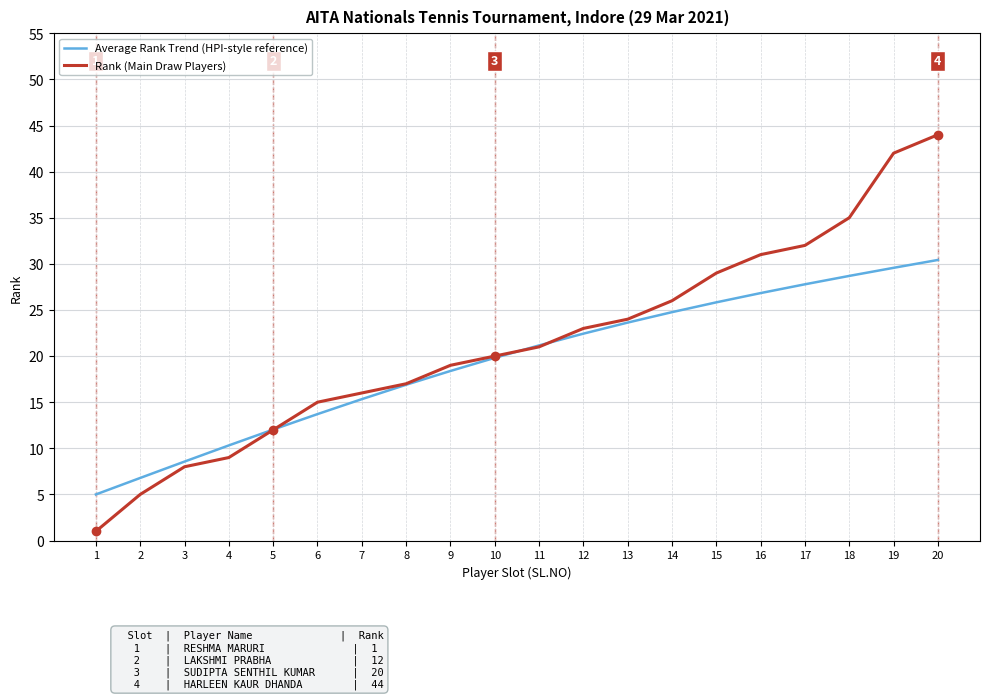

How many lines are shown in the chart?

2